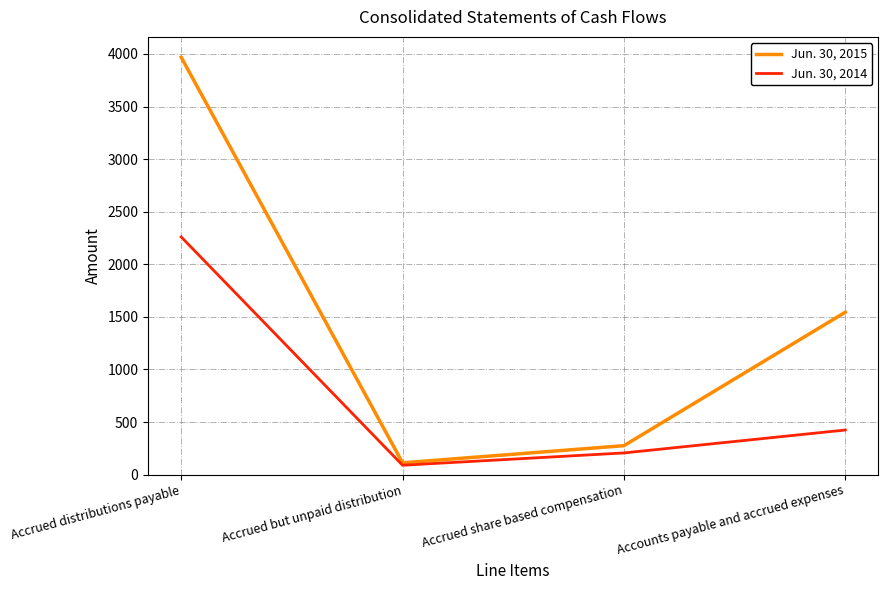

How many data points in Jun. 30, 2015 are less than 1544?

2